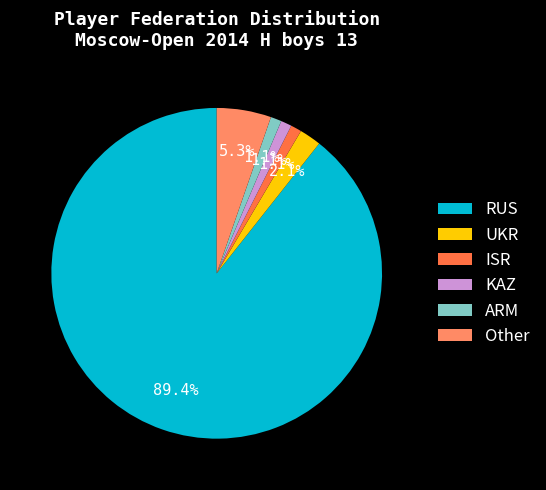

Is there a majority slice in this chart?

Yes